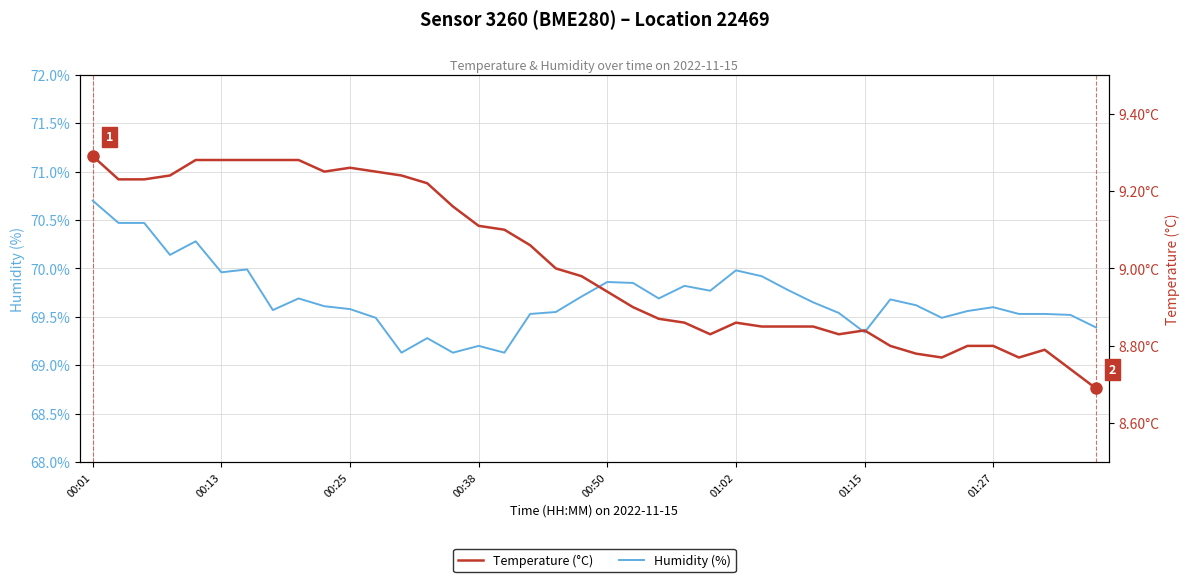

At which label does Humidity (%) reach its peak?

00:01